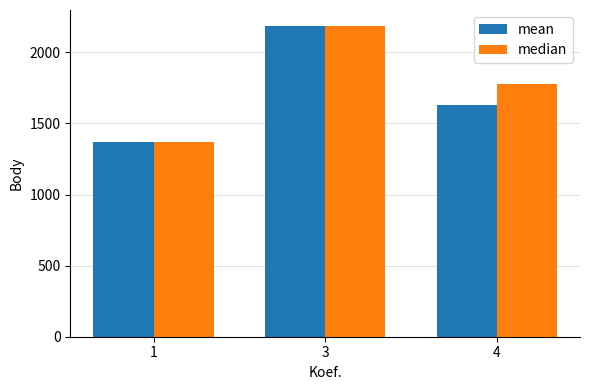

What is the highest value of the median series?

2188.0